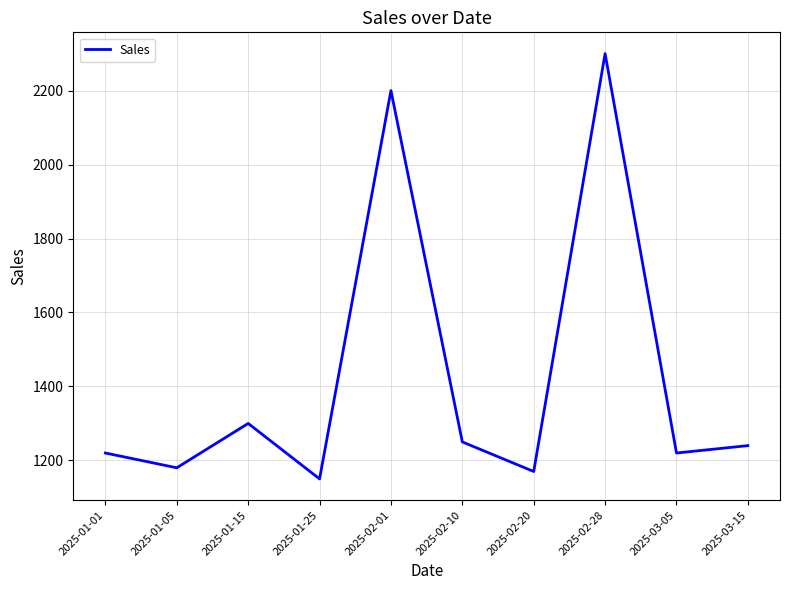

What is the average value?

1423